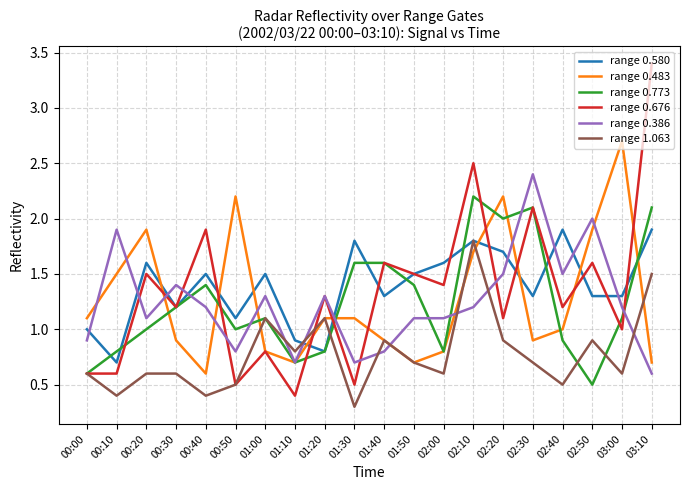

Between which two adjacent categories do range 0.676 and range 0.483 first intersect?

00:20 and 00:30